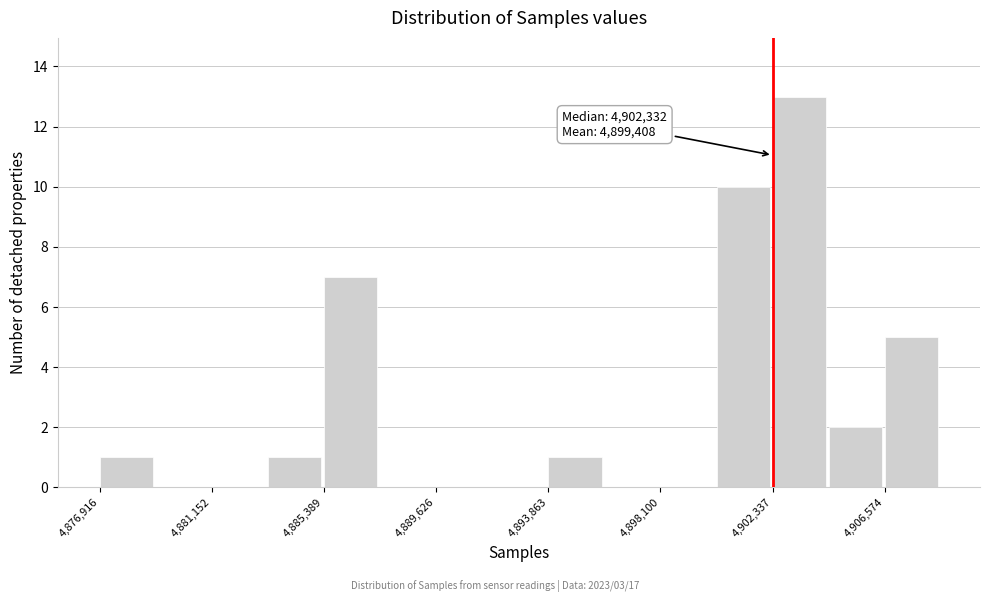

Which range on the x-axis has the tallest bar?

4902500 to 4904500